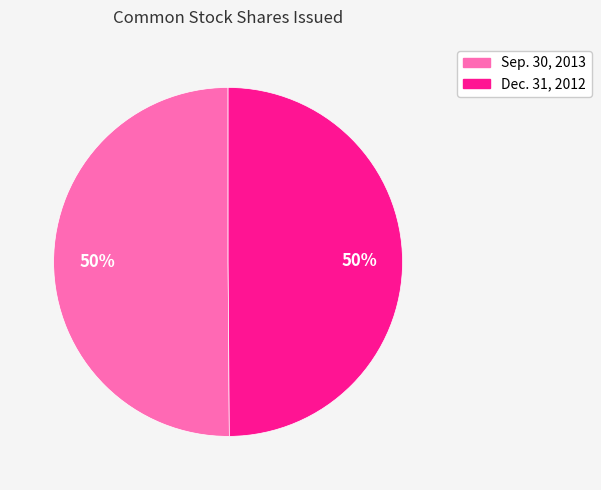

Combined, do Dec. 31, 2012 and Sep. 30, 2013 account for over 50%?

Yes